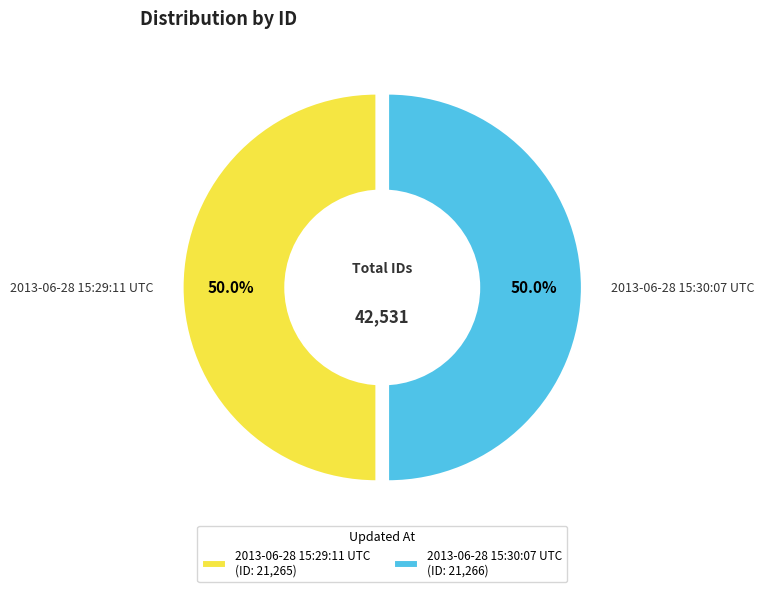

Which category has the biggest portion of the pie?

2013-06-28 15:30:07 UTC